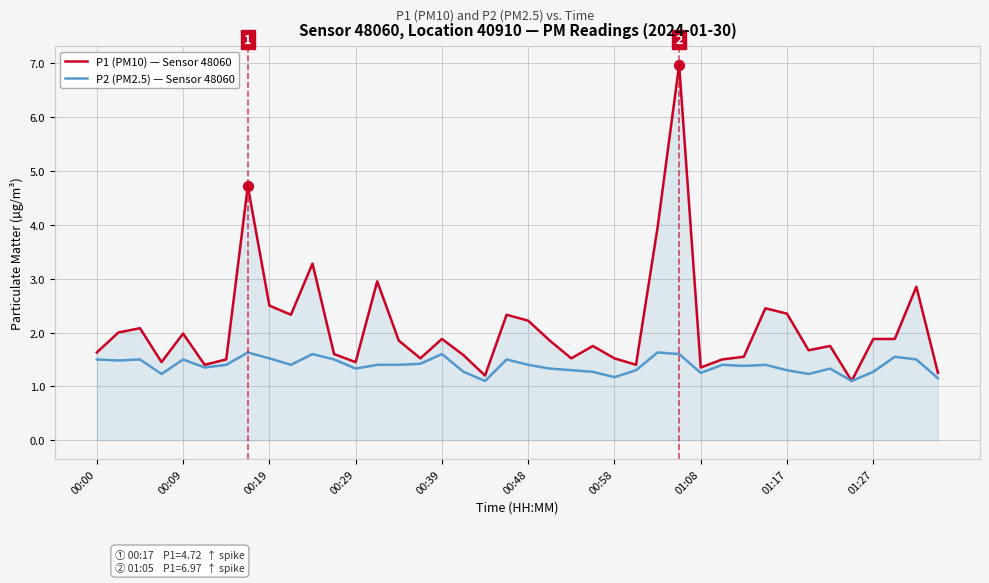

Which series has the largest total across all categories?

P1 (PM10) — Sensor 48060